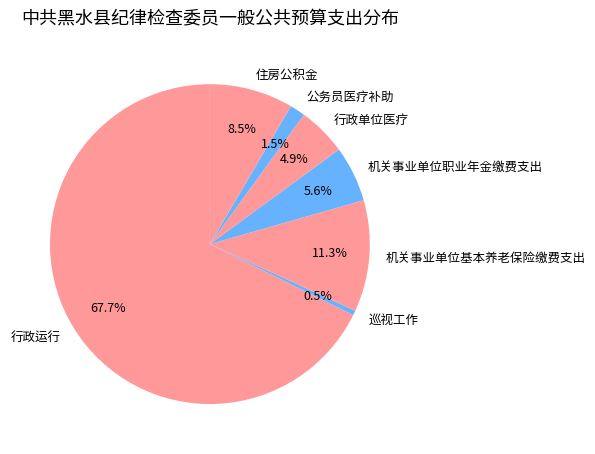

Does 机关事业单位职业年金缴费支出 represent more than half of the total?

No